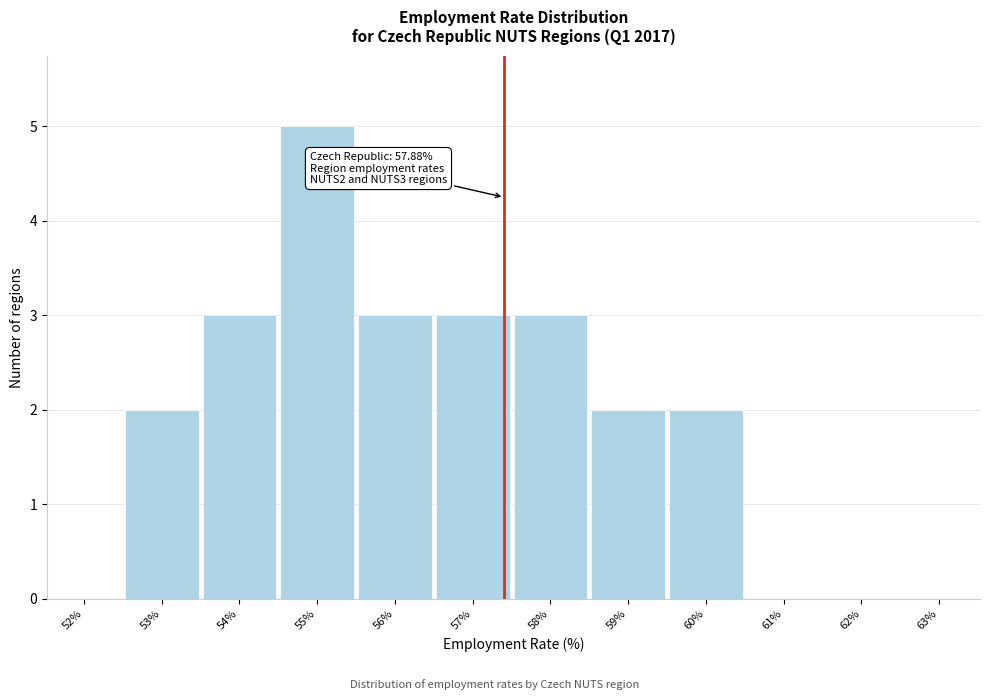

Reading right to left, what are all the values shown in this chart?

63%=0	62%=0	61%=0	60%=2	59%=2	58%=3	57%=3	56%=3	55%=5	54%=3	53%=2	52%=0